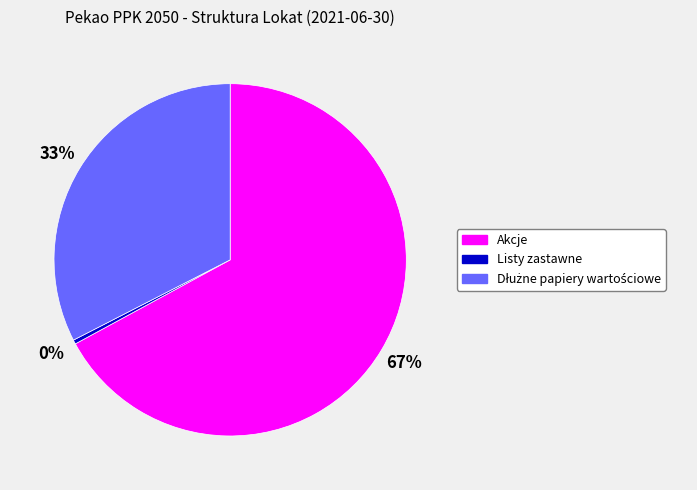

Does Akcje represent more than half of the total?

Yes